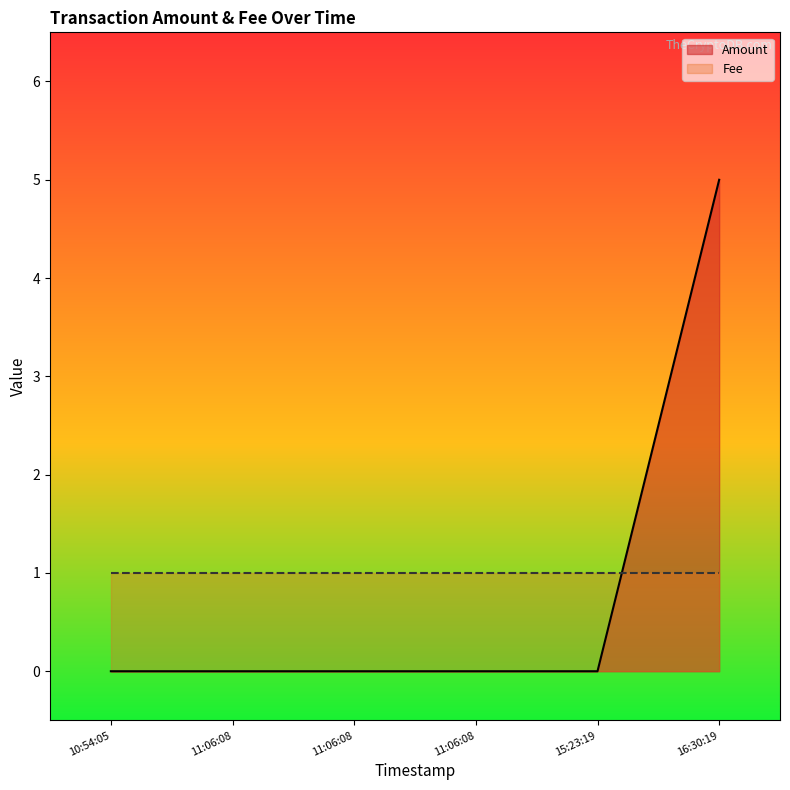

The chart shows a value of 2 at 11:06:08. True or false?

False